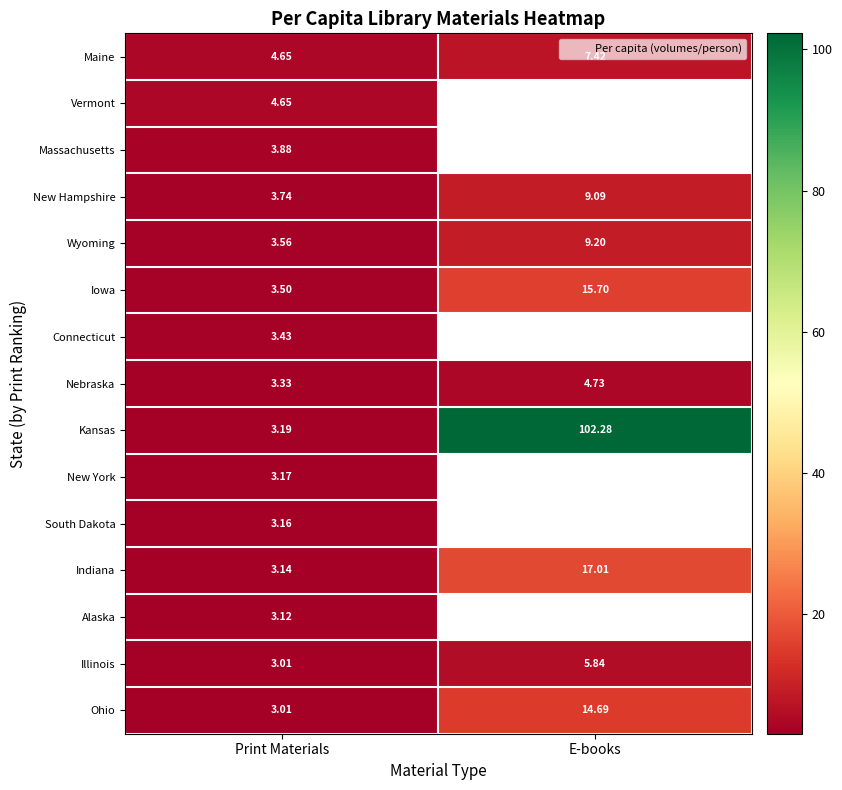

The value of Indiana at E-books is 17.0. True or false?

True